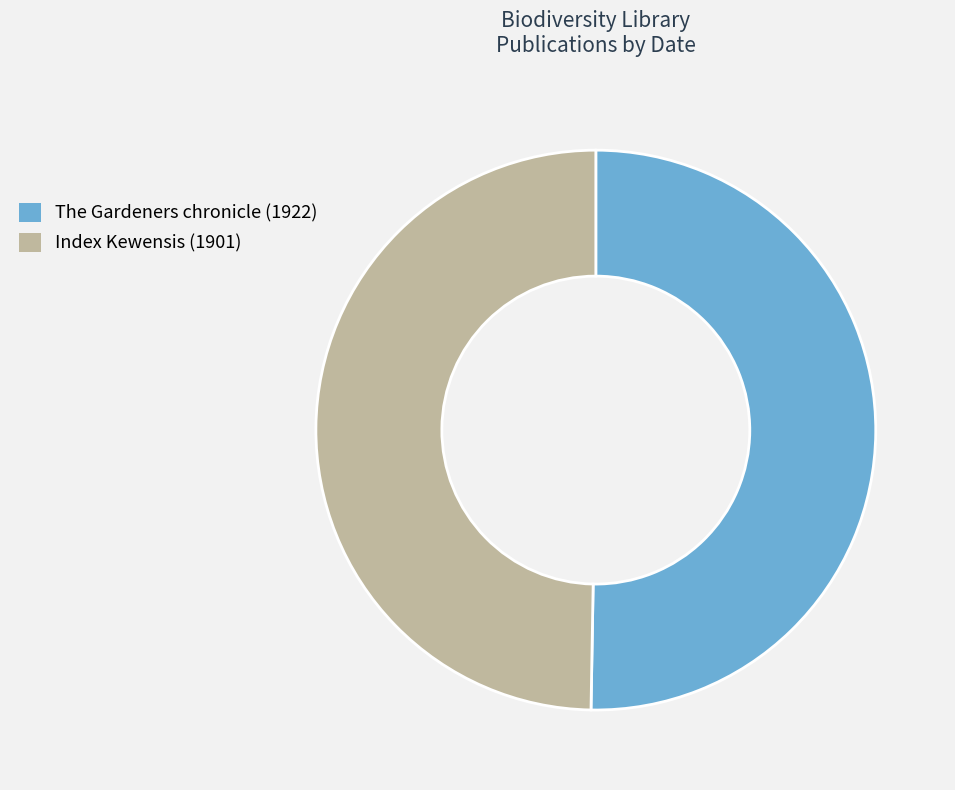

Which slice is the largest?

The Gardeners chronicle (1922)